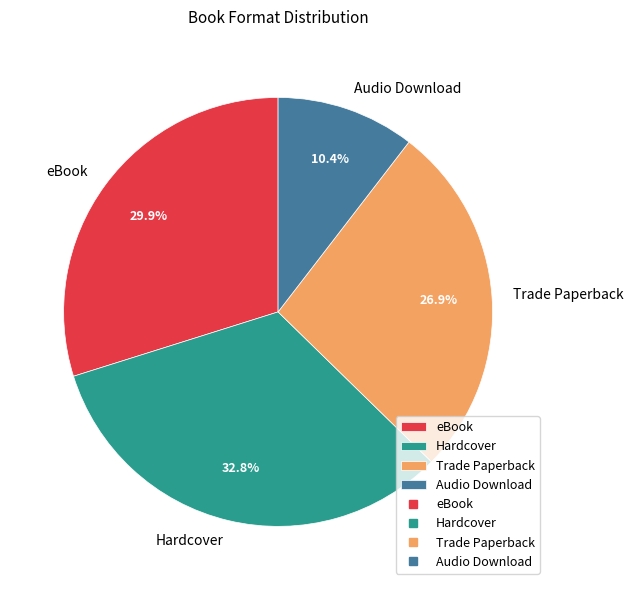

Does Audio Download represent more than half of the total?

No